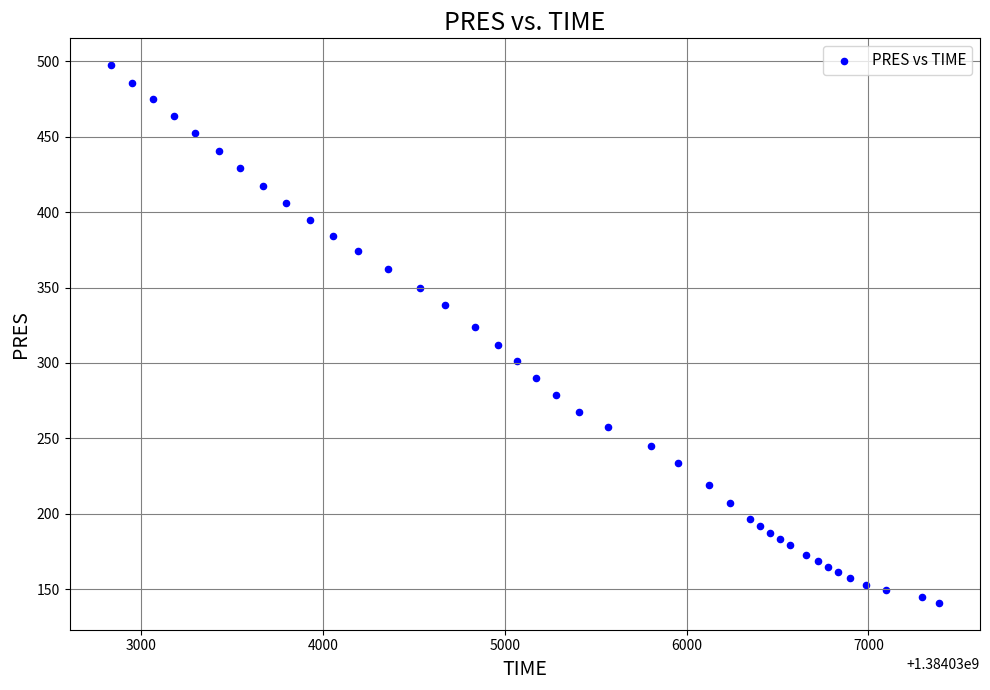

What is the range of Y values (max minus min)?

356.7